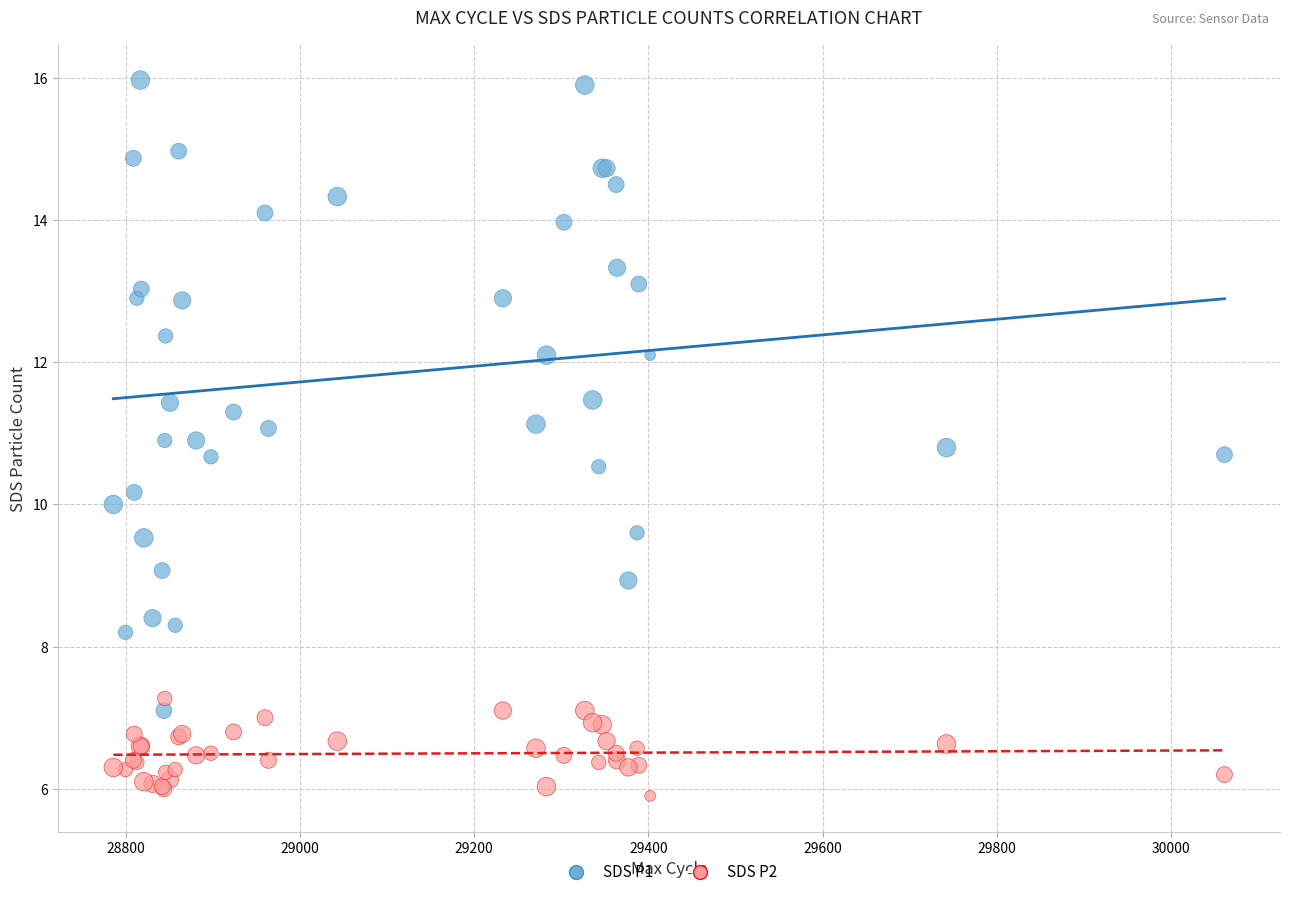

Which series has the largest Y range (max minus min)?

SDS P1